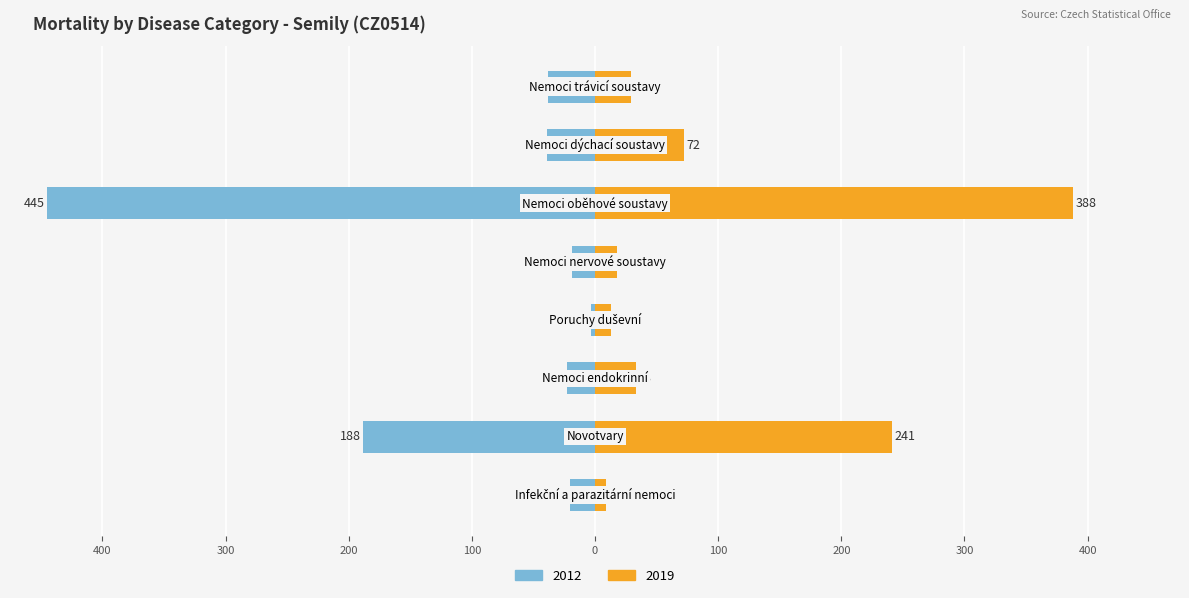

What value does the 2019 series have at Nemoci oběhové soustavy, to the nearest 5?

390